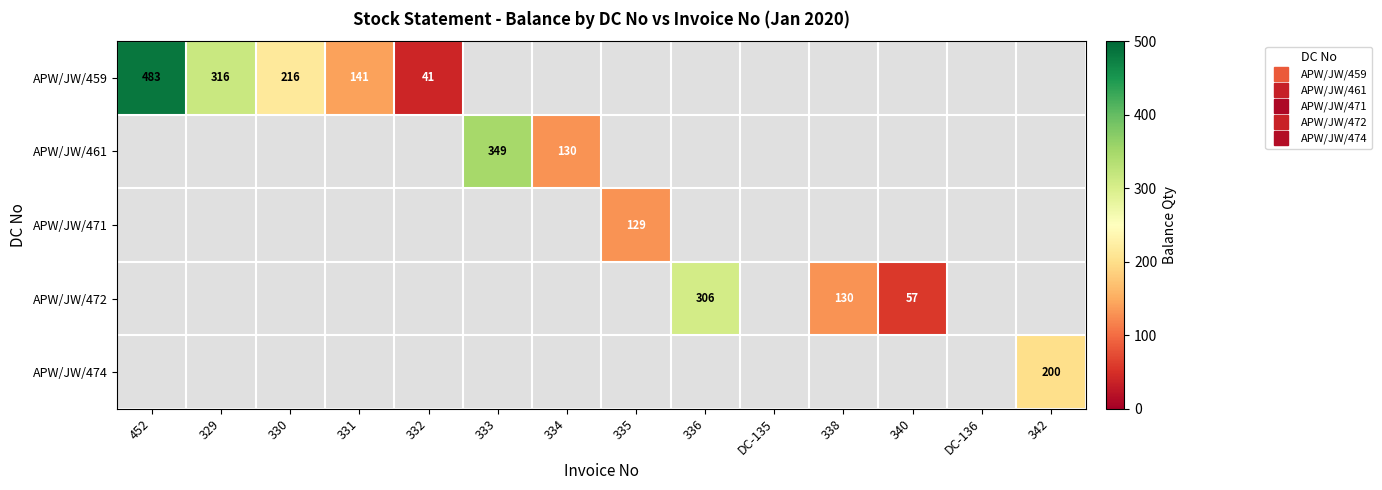

Is the value of APW/JW/459 at 330 greater than the value of APW/JW/474 at 331?

No